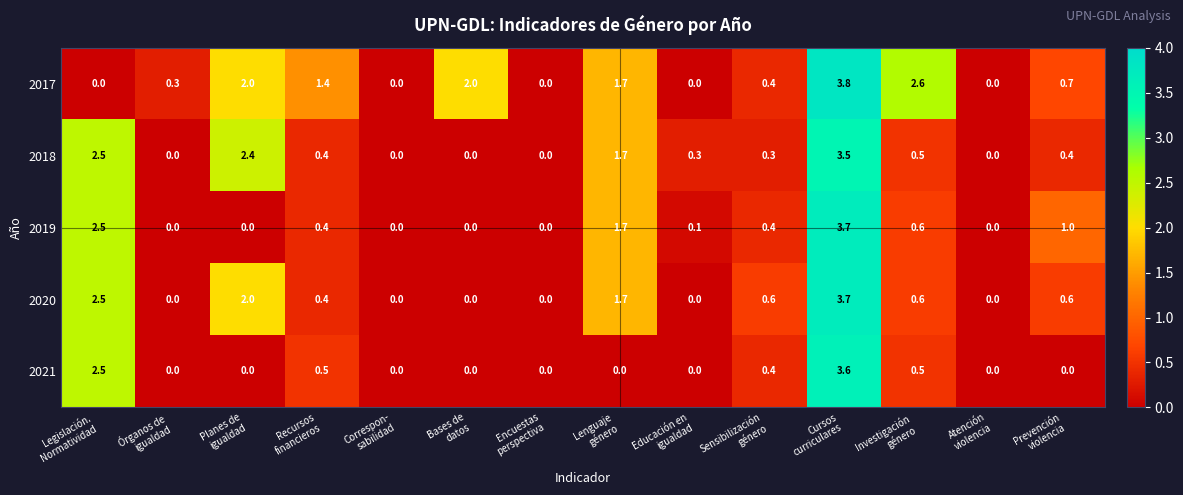

What is the sum of all 2019 values?

10.4